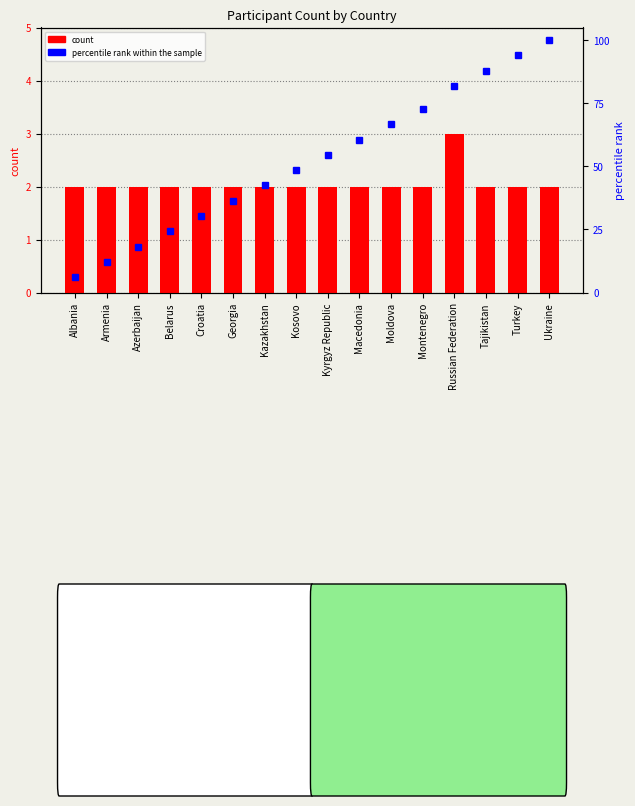

What is the maximum value for percentile rank within the sample?

100.0